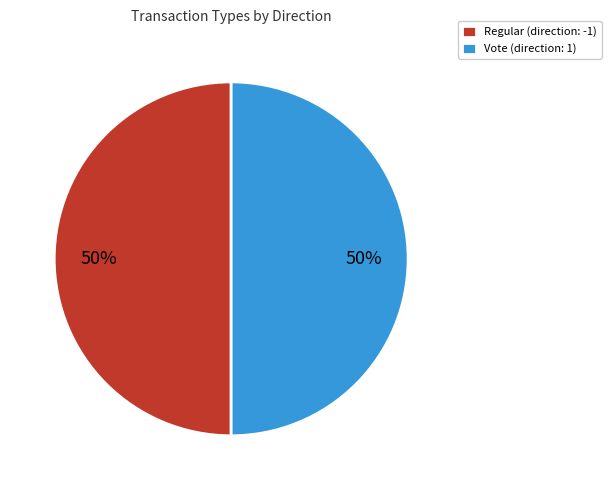

How many slices are in this pie chart?

2